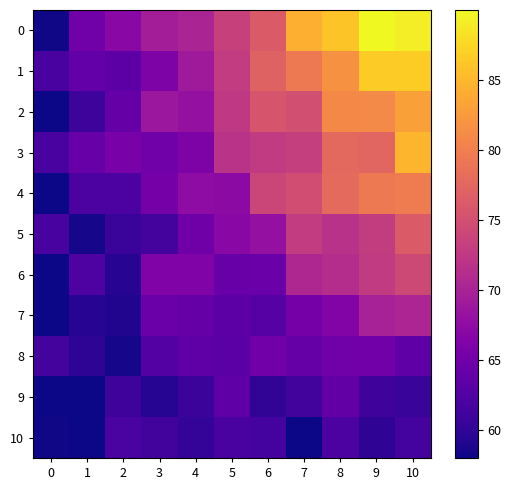

What is the total value across all series at 10?

829.8